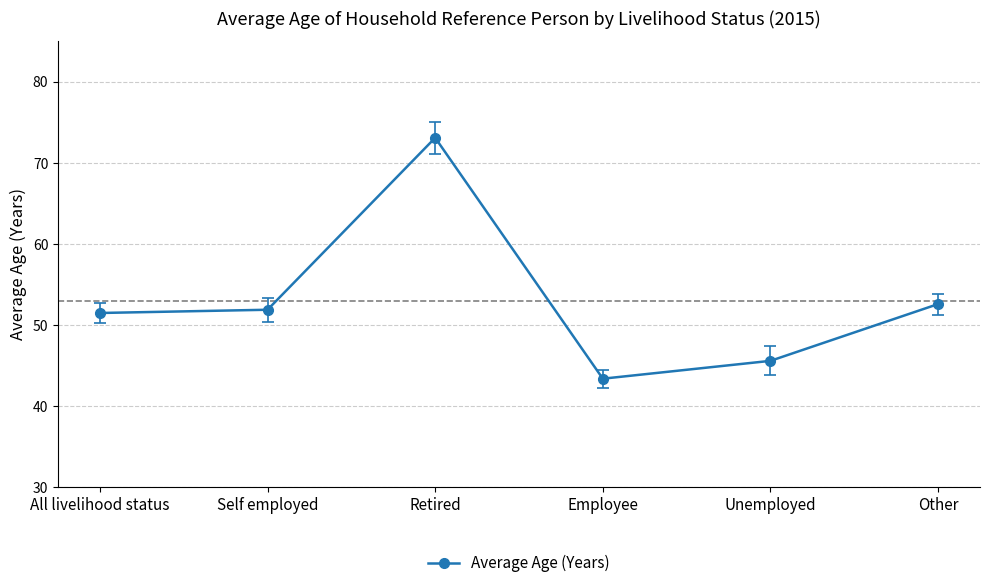

What is the difference between the maximum and minimum values?

29.7